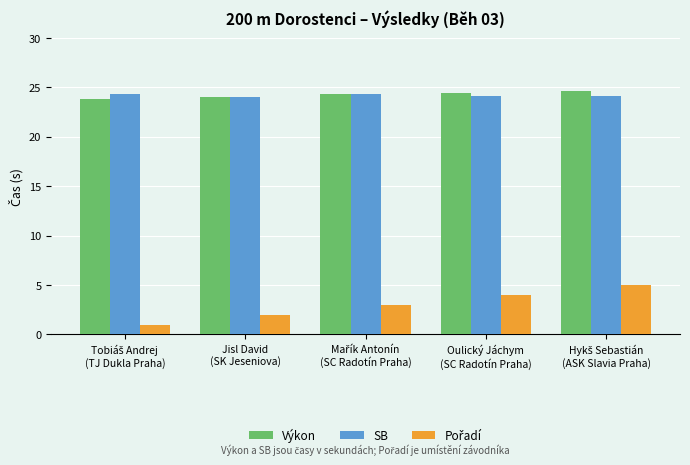

What is the sum of all SB values?

120.9